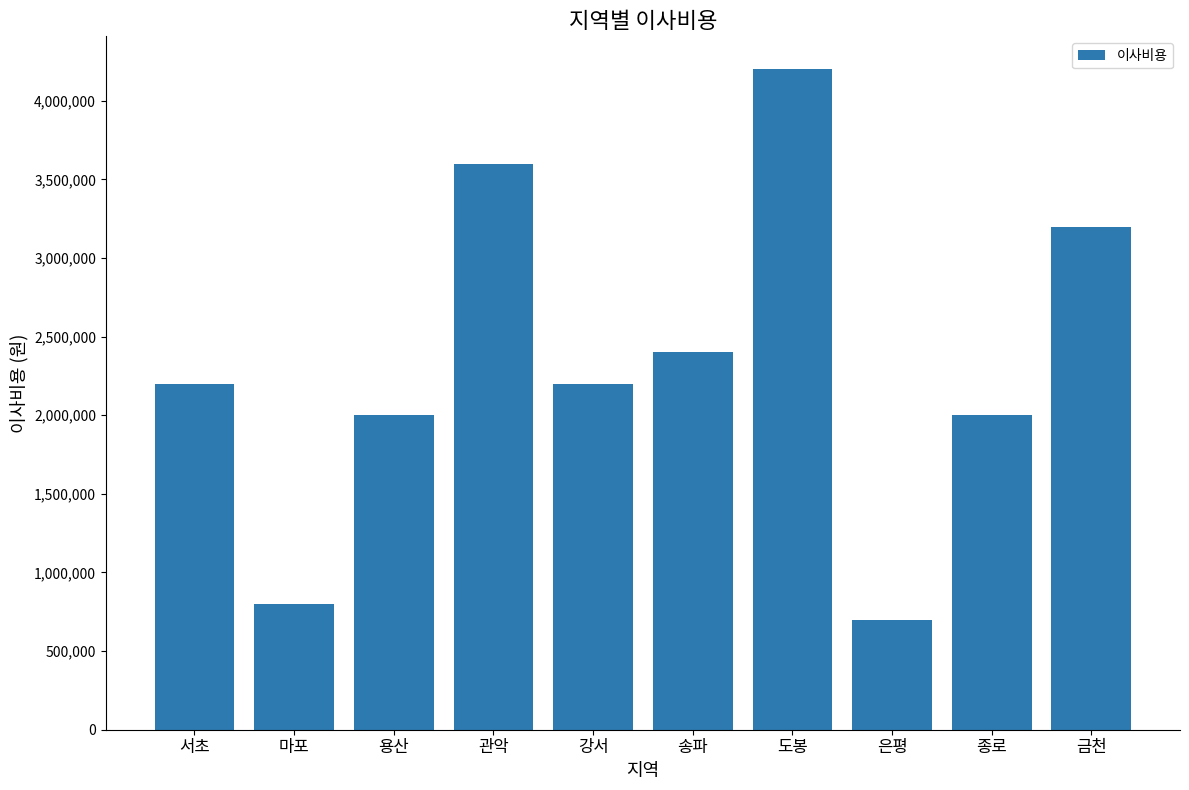

What is the label of the 9th bar from the right?

마포